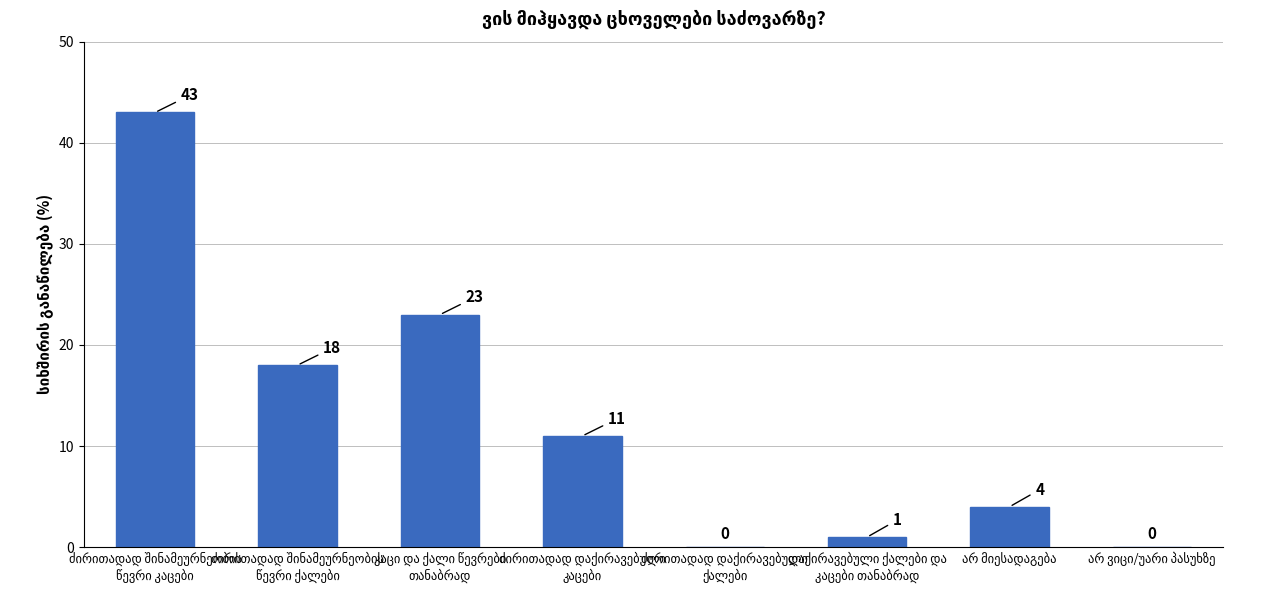

What is the sum of all values?

100